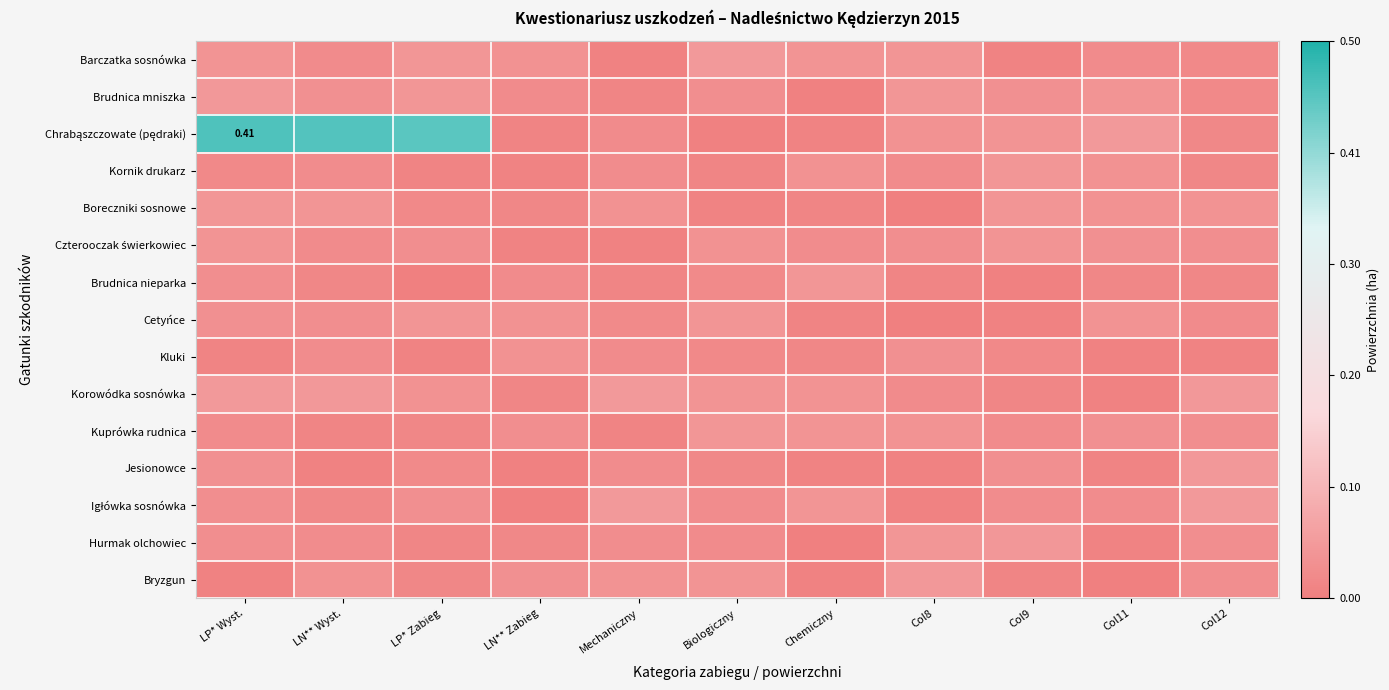

At which category is the sum across all series the highest?

LP* Wyst.